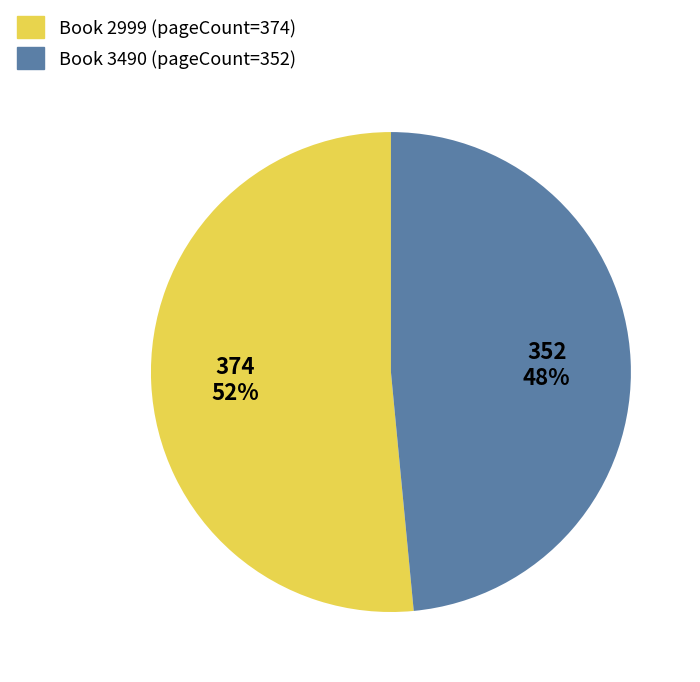

Is there a majority slice in this chart?

Yes